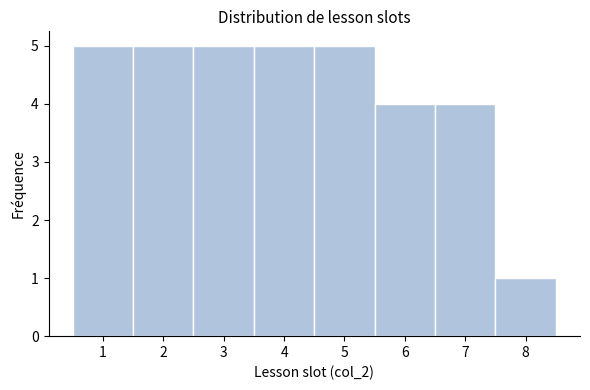

Reading left to right, list every bar in this chart as the range it spans on the x-axis followed by its height. The values are not printed on the chart, so give them approximately, as read against the axis.

0.5 to 1.5: 5
1.5 to 2.5: 5
2.5 to 3.5: 5
3.5 to 4.5: 5
4.5 to 5.5: 5
5.5 to 6.5: 4
6.5 to 7.5: 4
7.5 to 8.5: 1